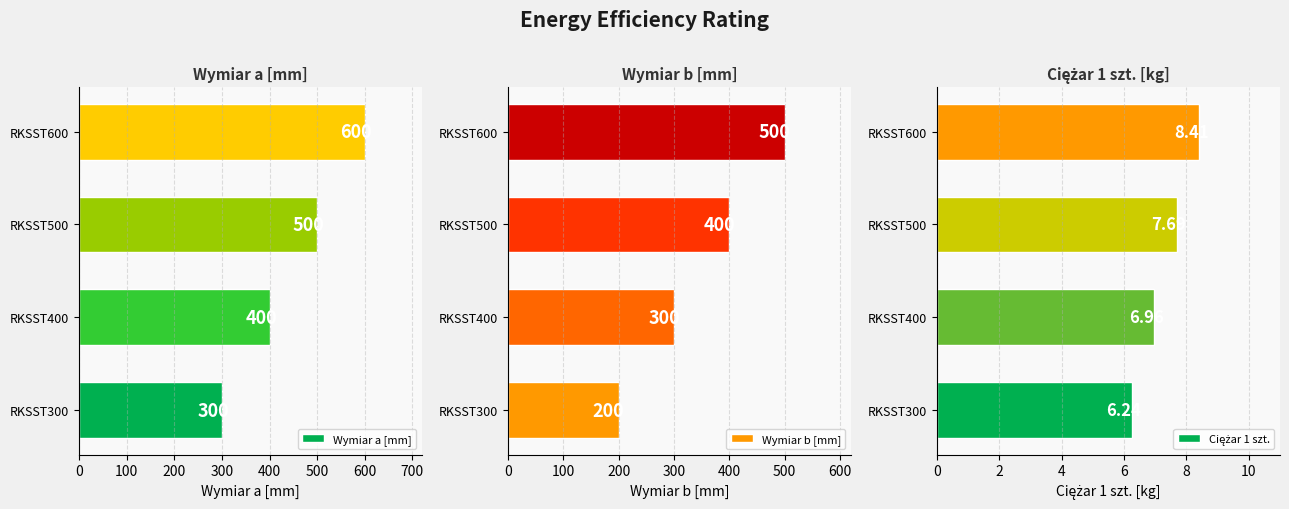

What is the difference between the Wymiar a [mm] values at RKSST500 and RKSST600?

100